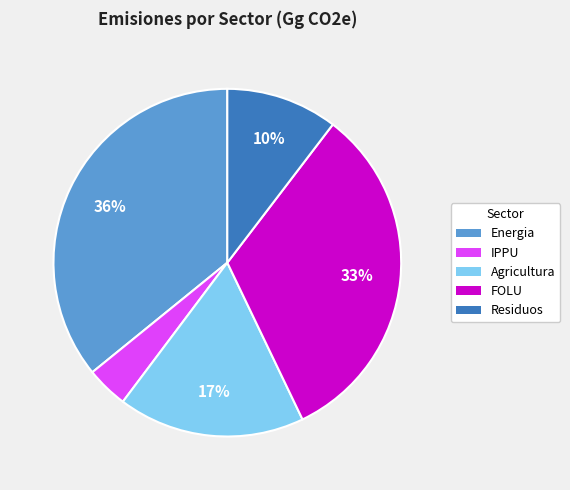

To the nearest percent, what percentage of the pie is Residuos?

10%